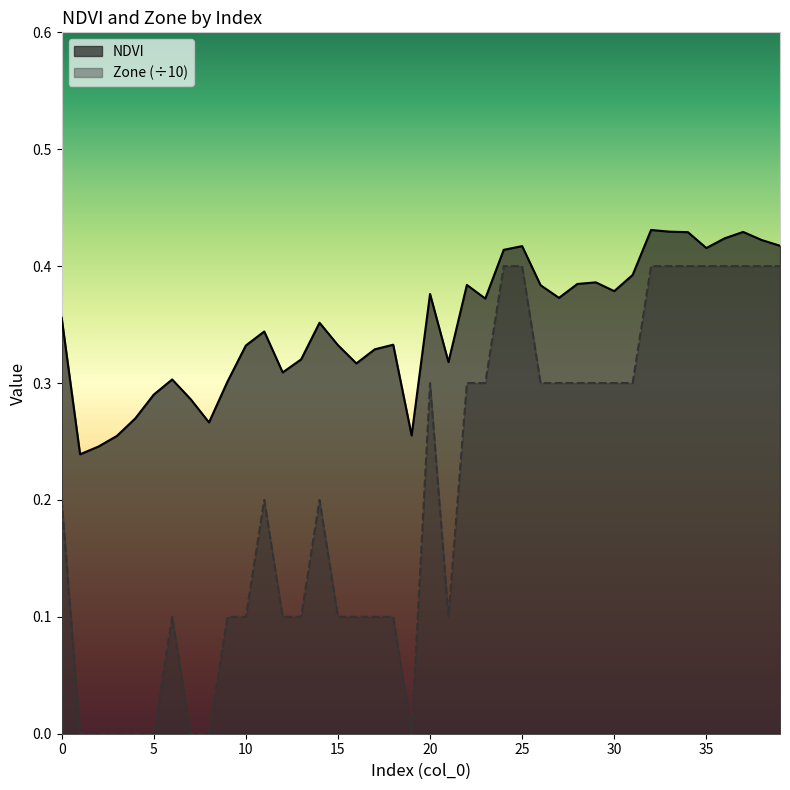

Reading right to left, extract all data points from this chart.

NDVI: 39=0.4	38=0.4	37=0.4	36=0.4	35=0.4	34=0.4	33=0.4	32=0.4	31=0.4	30=0.4	29=0.4	28=0.4	27=0.4	26=0.4	25=0.4	24=0.4	23=0.4	22=0.4	21=0.3	20=0.4	19=0.3	18=0.3	17=0.3	16=0.3	15=0.3	14=0.4	13=0.3	12=0.3	11=0.3	10=0.3	9=0.3	8=0.3	7=0.3	6=0.3	5=0.3	4=0.3	3=0.3	2=0.2	1=0.2	0=0.4
Zone: 39=0.4	38=0.4	37=0.4	36=0.4	35=0.4	34=0.4	33=0.4	32=0.4	31=0.3	30=0.3	29=0.3	28=0.3	27=0.3	26=0.3	25=0.4	24=0.4	23=0.3	22=0.3	21=0.1	20=0.3	19=0.0	18=0.1	17=0.1	16=0.1	15=0.1	14=0.2	13=0.1	12=0.1	11=0.2	10=0.1	9=0.1	8=0.0	7=0.0	6=0.1	5=0.0	4=0.0	3=0.0	2=0.0	1=0.0	0=0.2